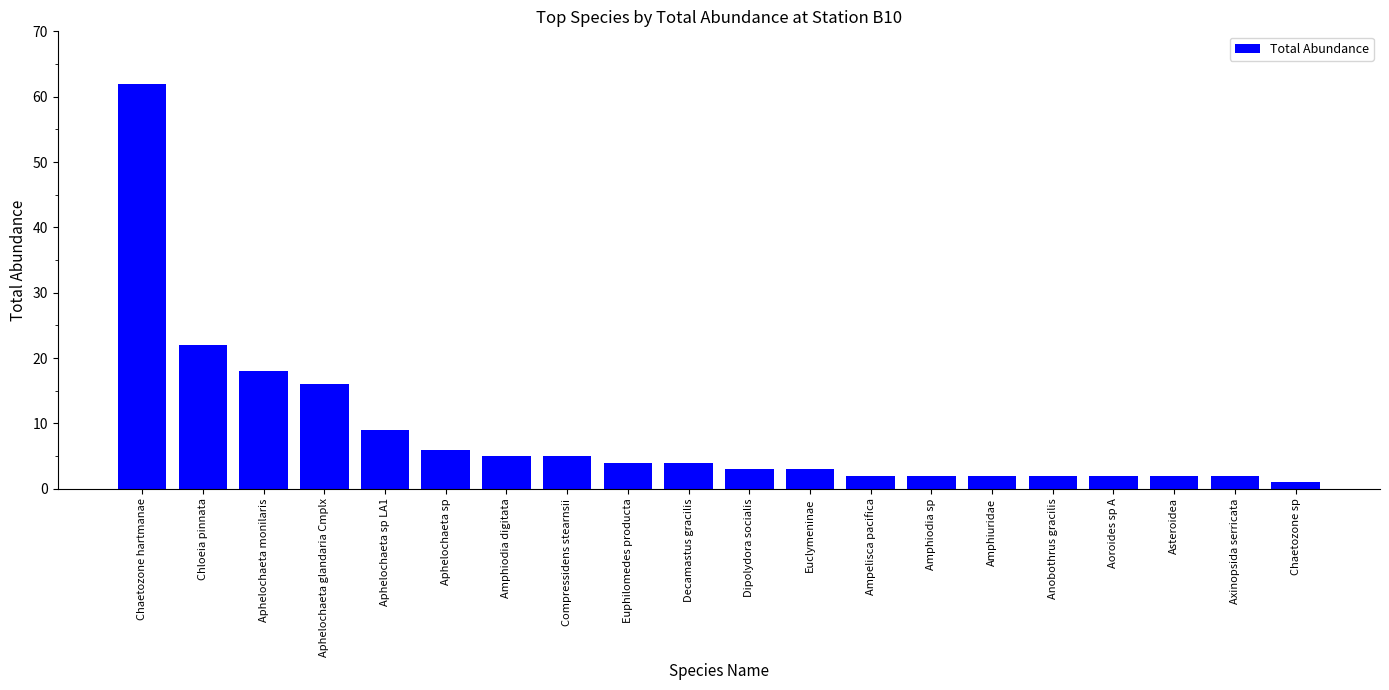

Reading left to right, what are all the values shown in this chart?

62	22	18	16	9	6	5	5	4	4	3	3	2	2	2	2	2	2	2	1